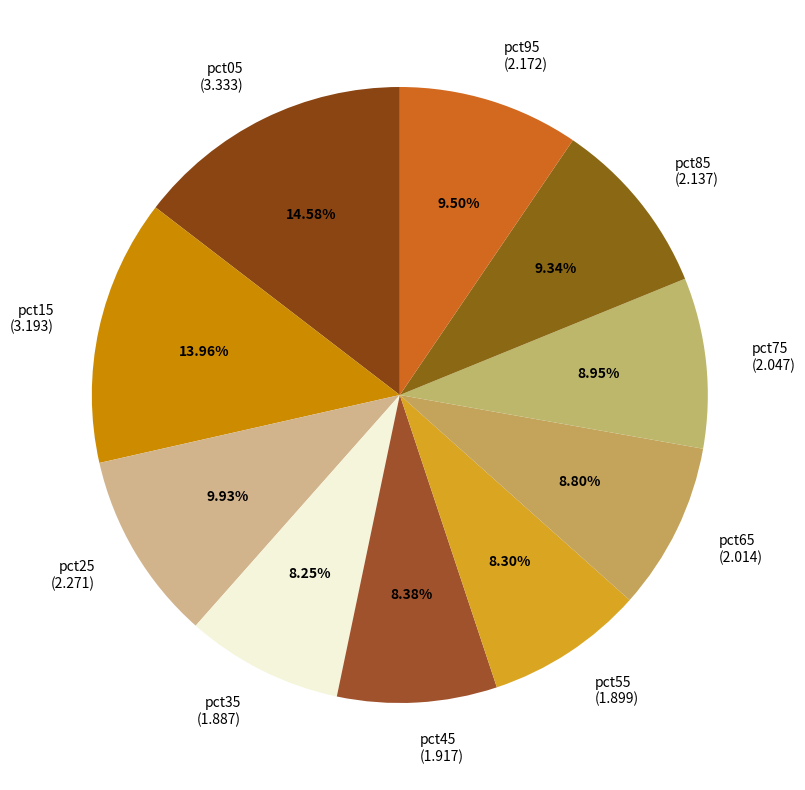

To the nearest percent, what portion does pct05 represent?

15%